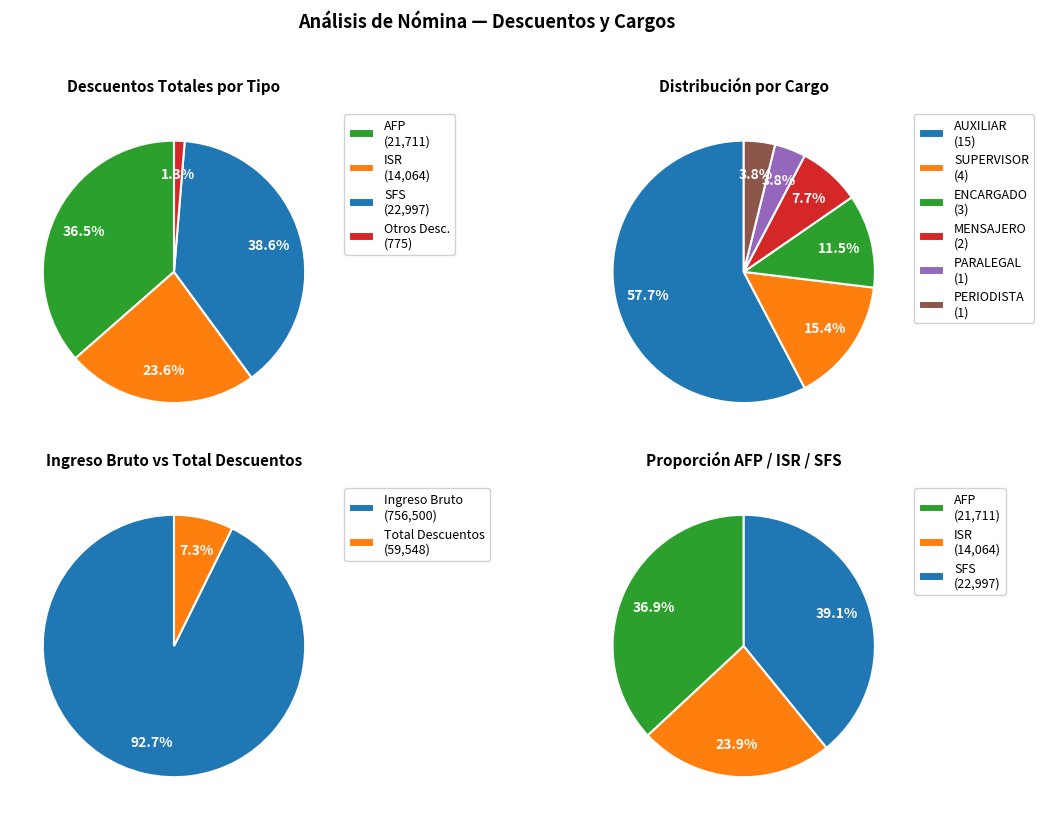

Is 7 the majority of the pie?

No